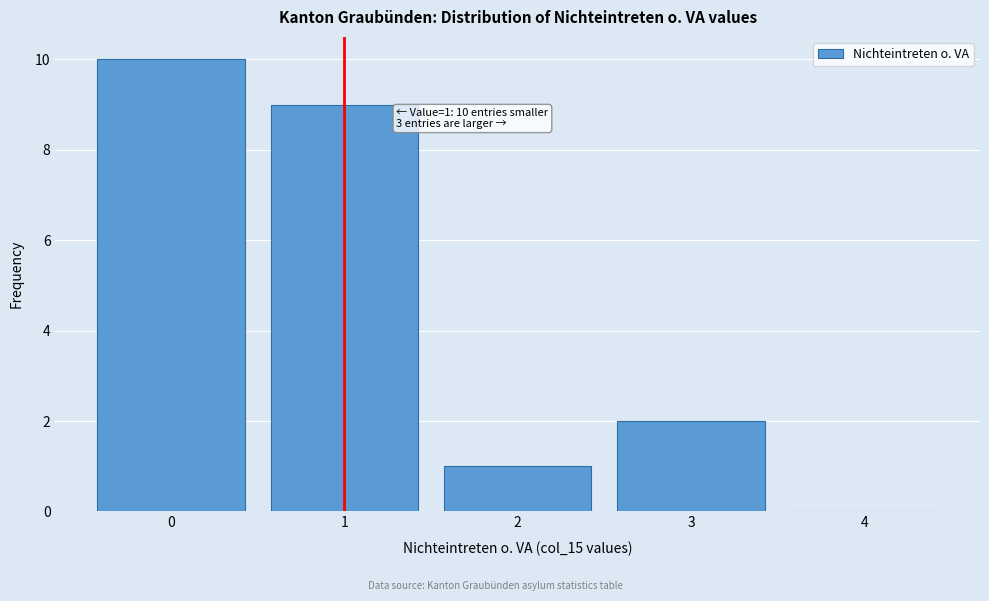

Reading left to right, transcribe all the data shown in this chart.

0=10	1=9	2=1	3=2	4=0